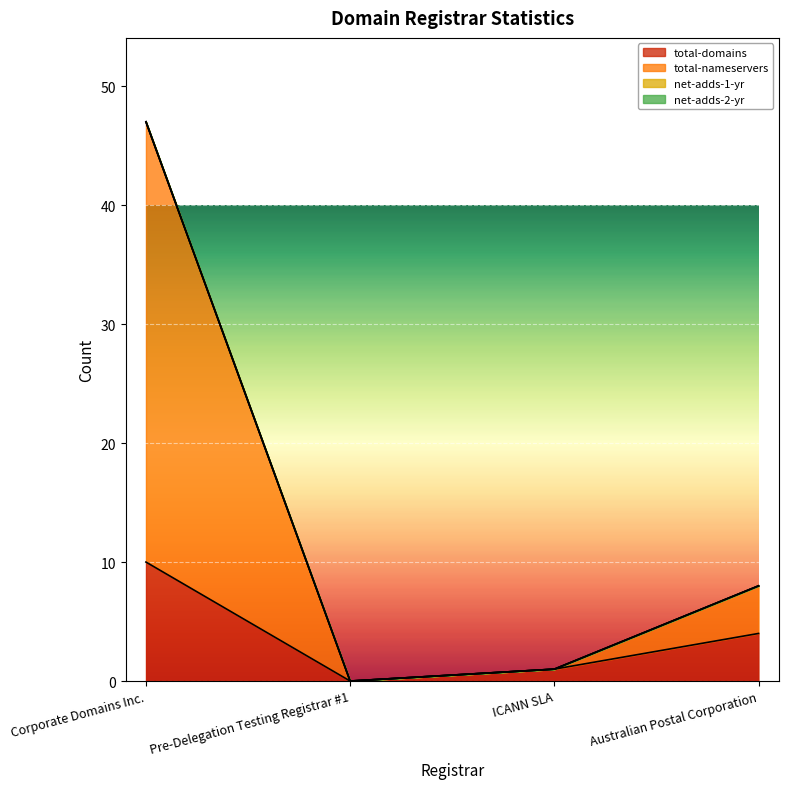

What is the difference between the maximum and minimum values in the total-nameservers series?

47